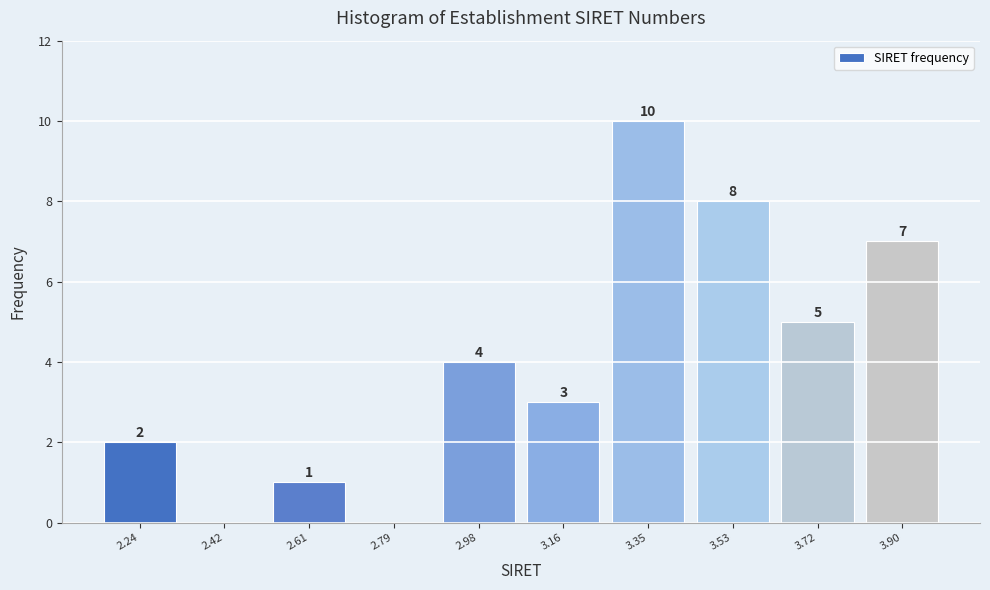

Over which range of the x-axis is the bar tallest?

3.26 to 3.44